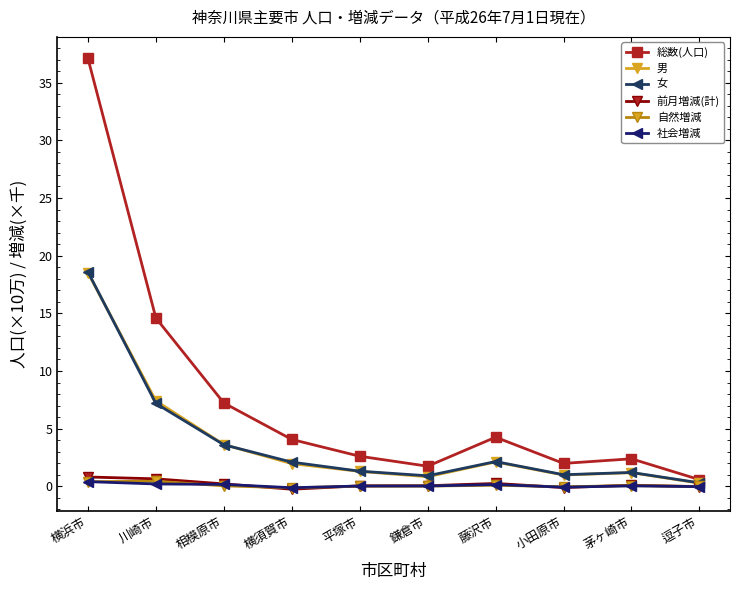

At 平塚市, list the series in order from smallest to largest.

自然増減, 社会増減, 前月増減(計), 男, 女, 総数(人口)